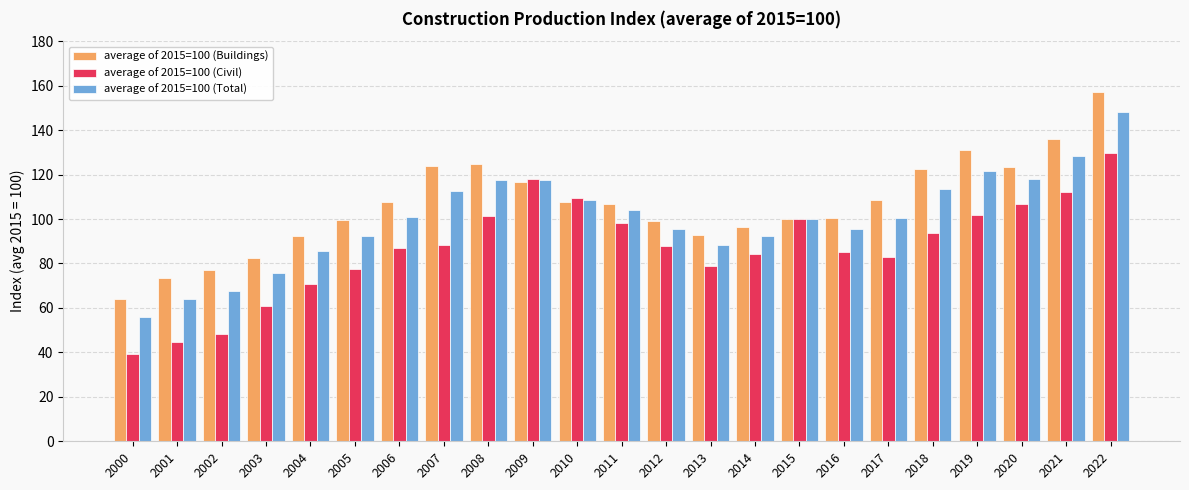

Is it true that average of 2015=100 (Buildings) equals 82.6 at 2003?

True